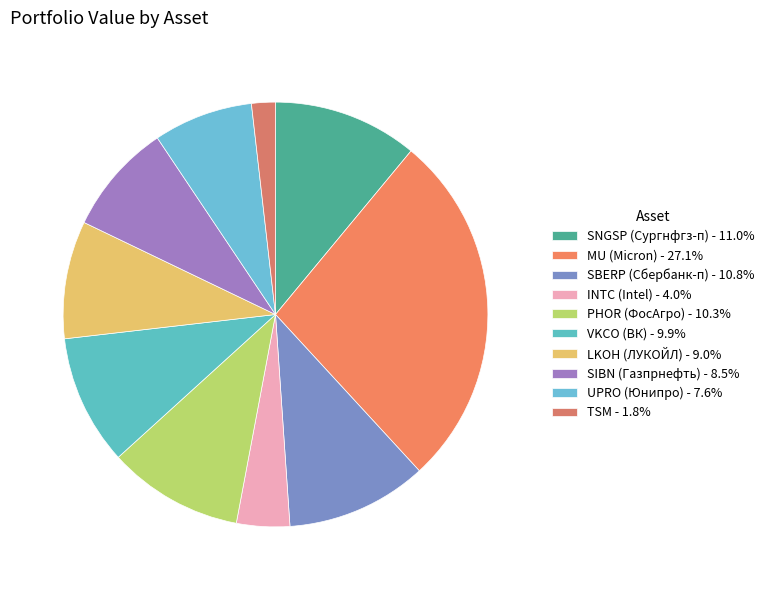

To the nearest percent, what is the difference between the INTC (Intel) and UPRO (Юнипро) slice percentages?

4%